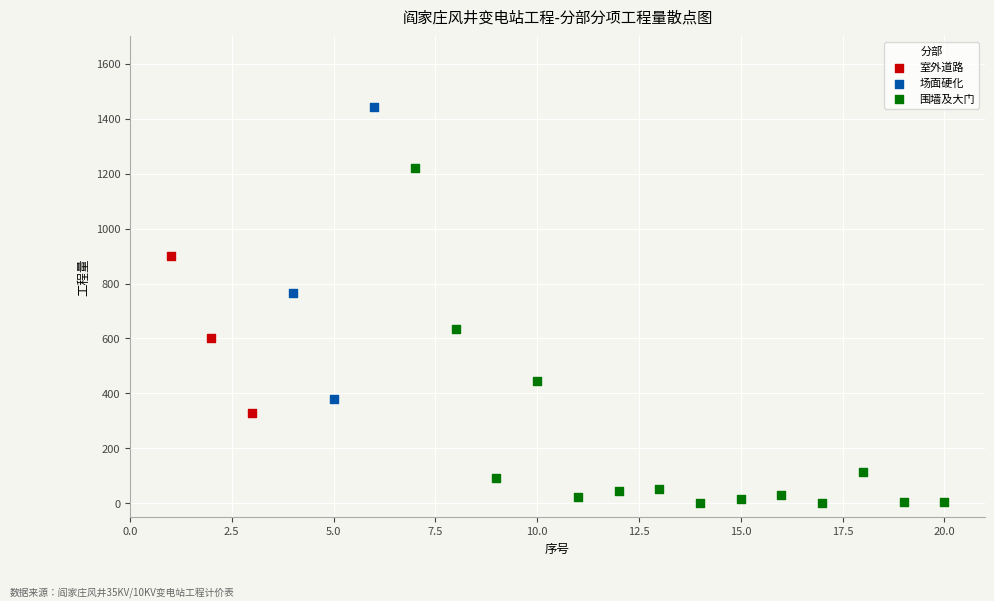

Which series reaches the maximum Y coordinate?

场面硬化